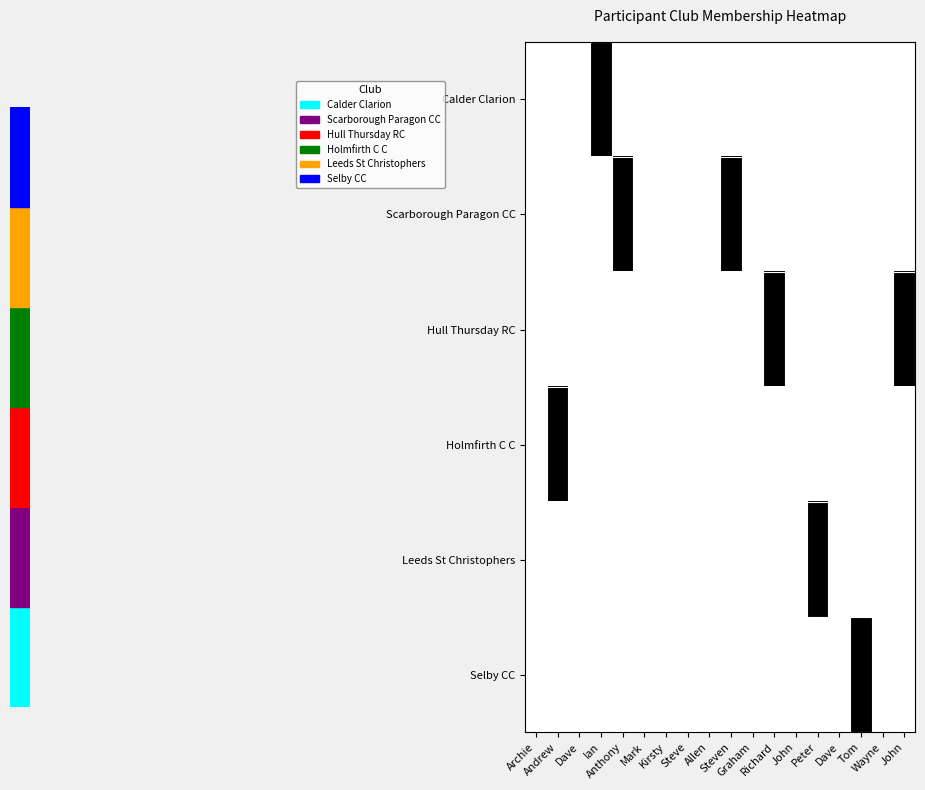

At how many categories does at least one series exceed 0?

8